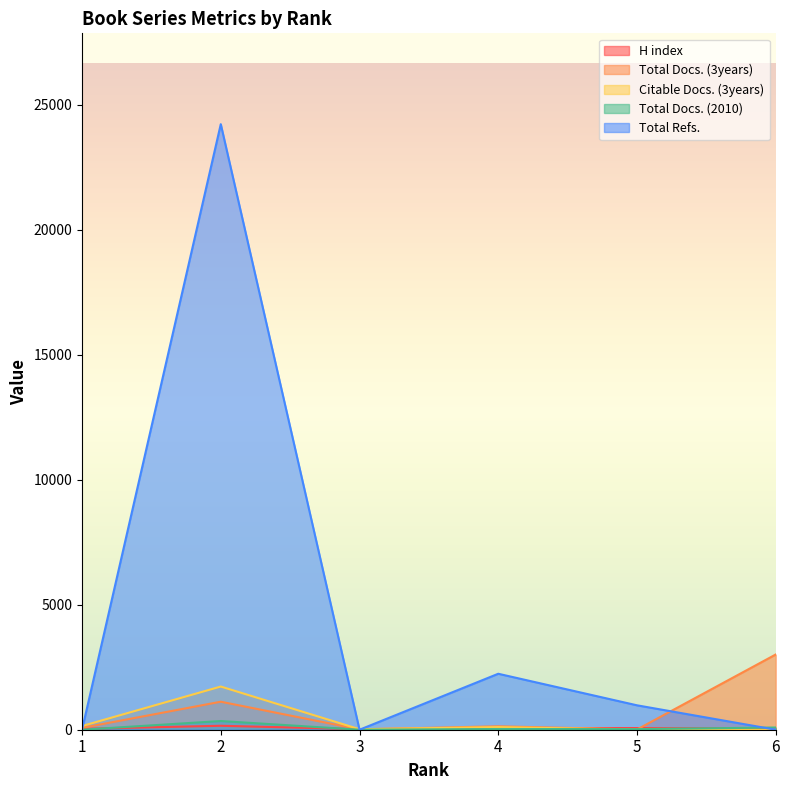

What is the value of the H index point at the 2nd from the left?

158